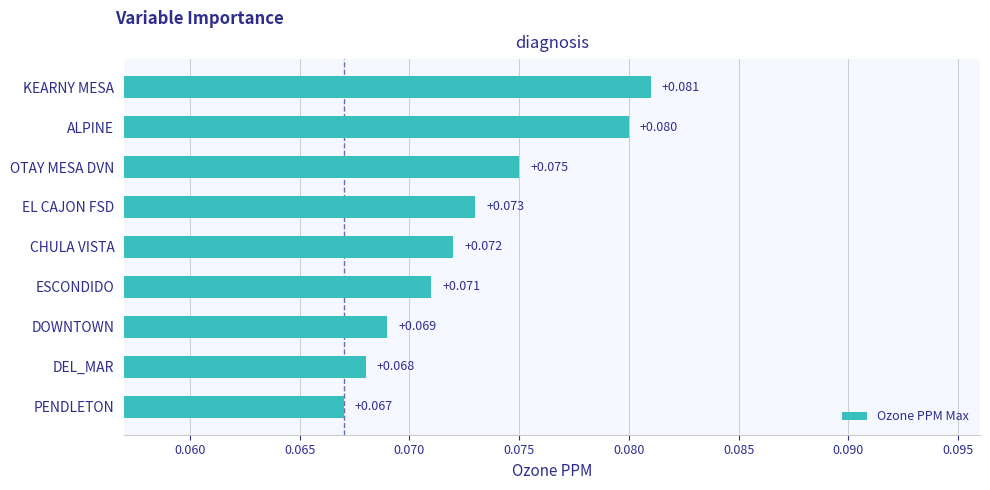

Which category has the highest value across all series?

KEARNY MESA